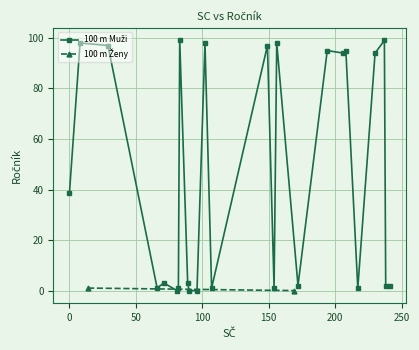

Where is the first local maximum for 100 m Ženy?

1